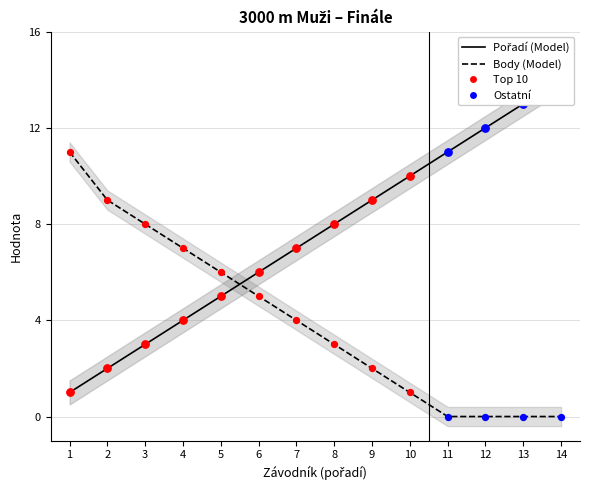

Which series has the largest total across all categories?

Pořadí